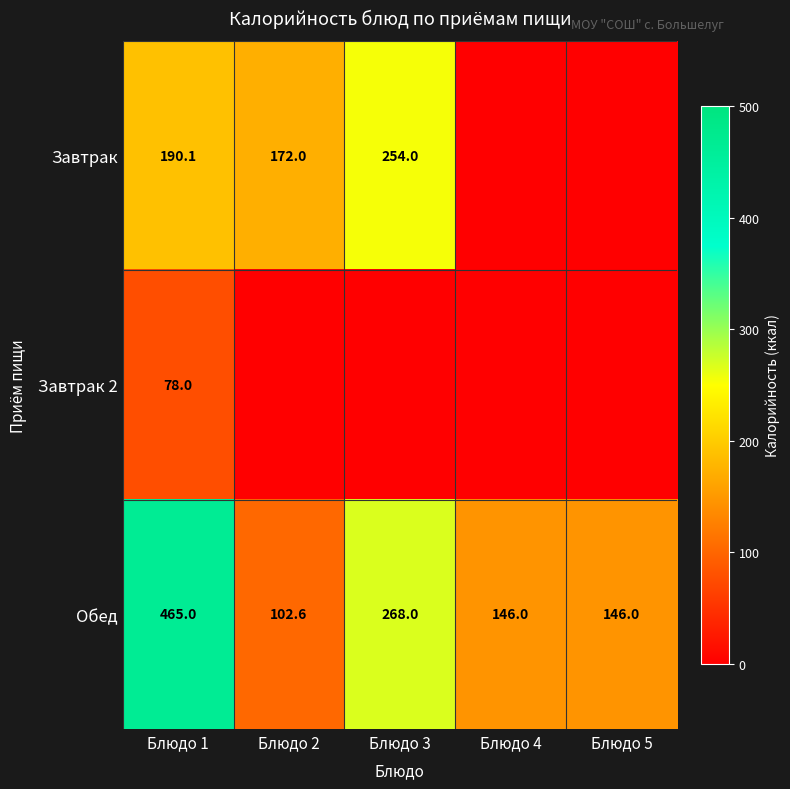

True or false: Обед has a value of 476.1 at Блюдо 3.

False